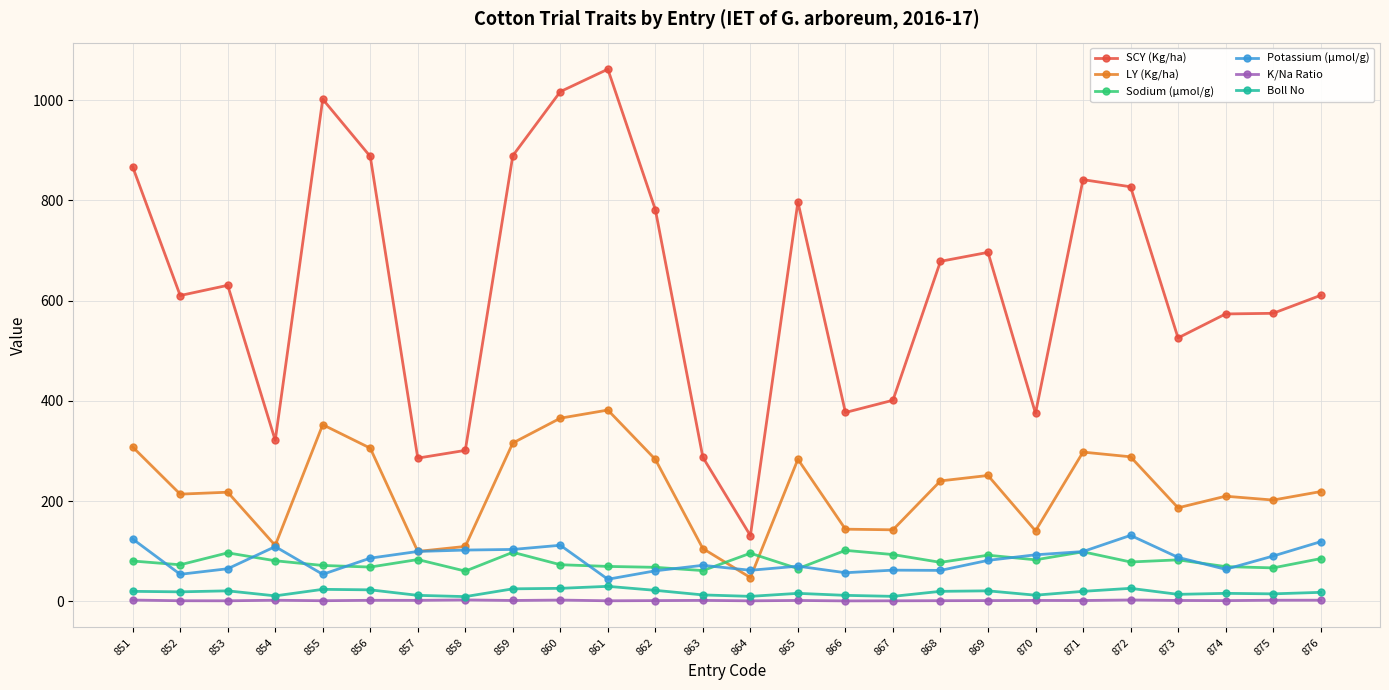

What is the greatest value displayed?

1061.8